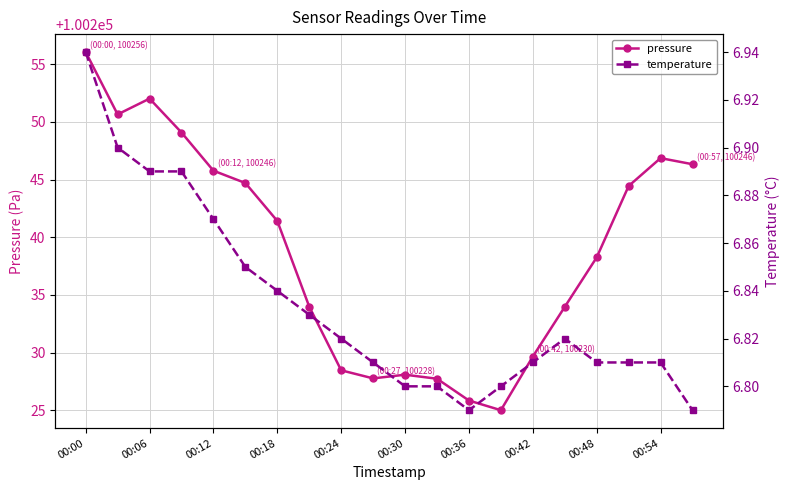

What is the difference between the maximum and minimum values in the temperature series?

0.2